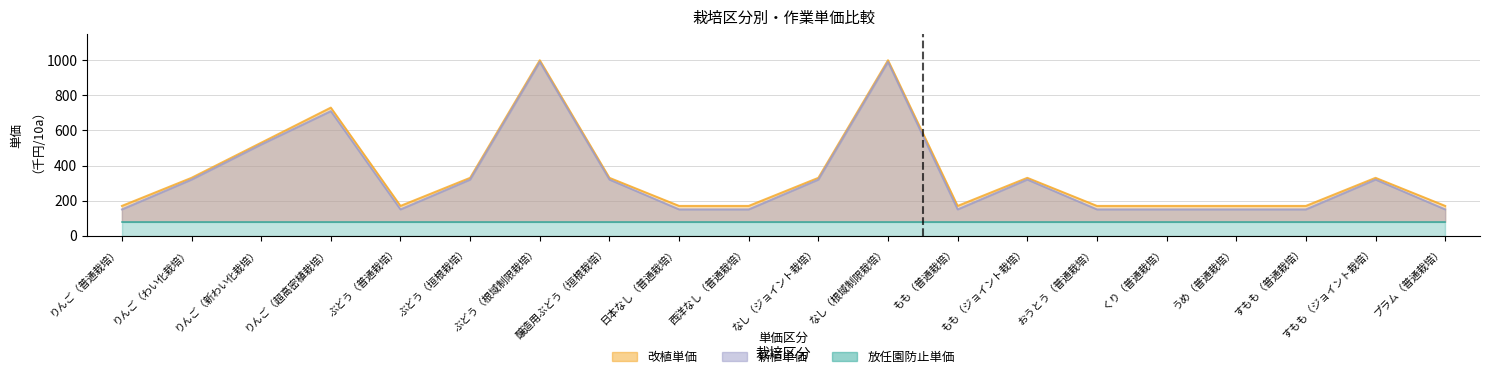

Is the value of 改植単価 at もも（ジョイント栽培） greater than the value of 新植単価 at うめ（普通栽培）?

Yes